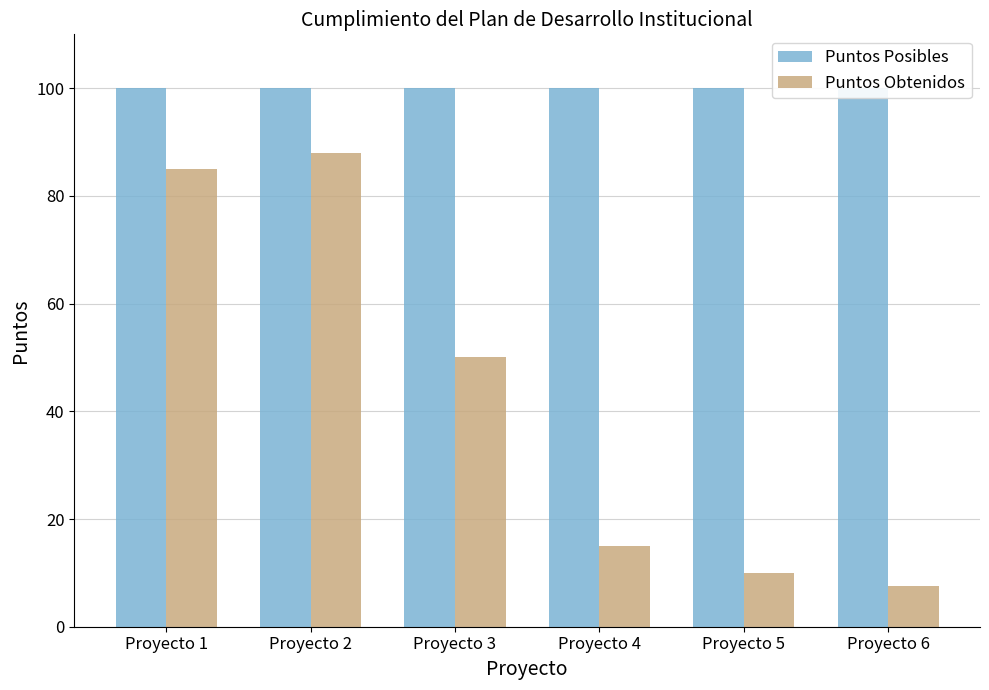

Rank the categories by Puntos Obtenidos value from lowest to highest.

Proyecto 6, Proyecto 5, Proyecto 4, Proyecto 3, Proyecto 1, Proyecto 2